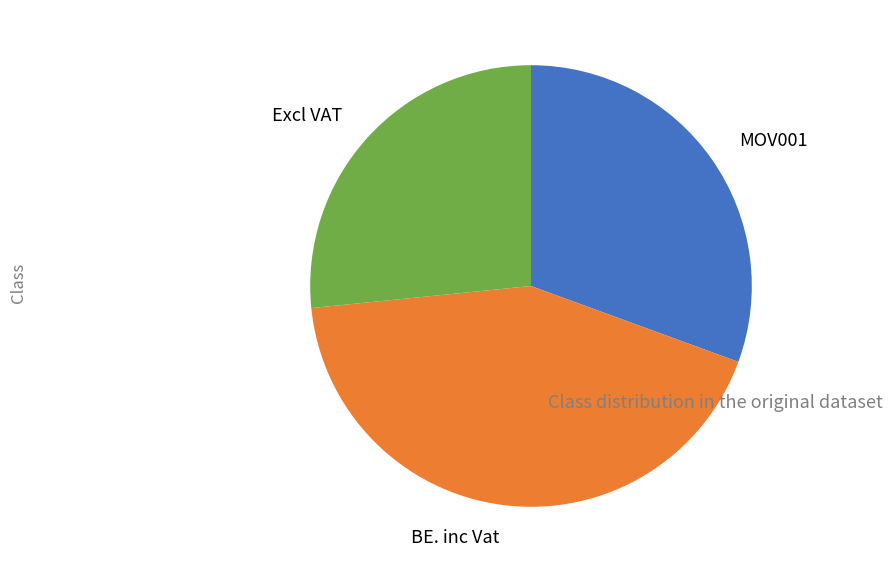

Between BE. inc Vat and MOV001, which is larger?

BE. inc Vat